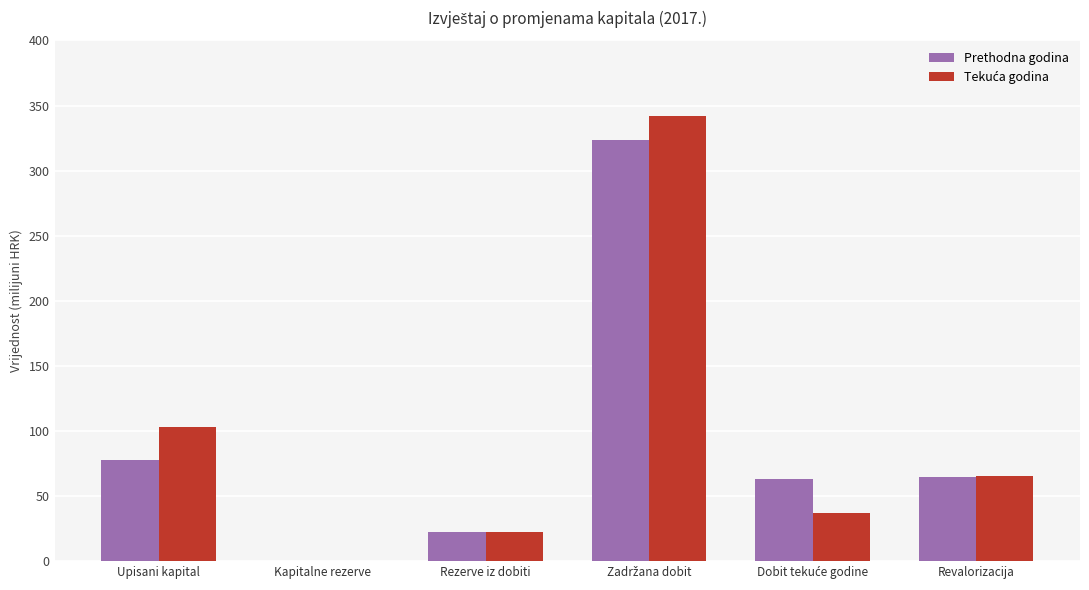

Rank the series at Upisani kapital from highest to lowest value.

Tekuća godina, Prethodna godina